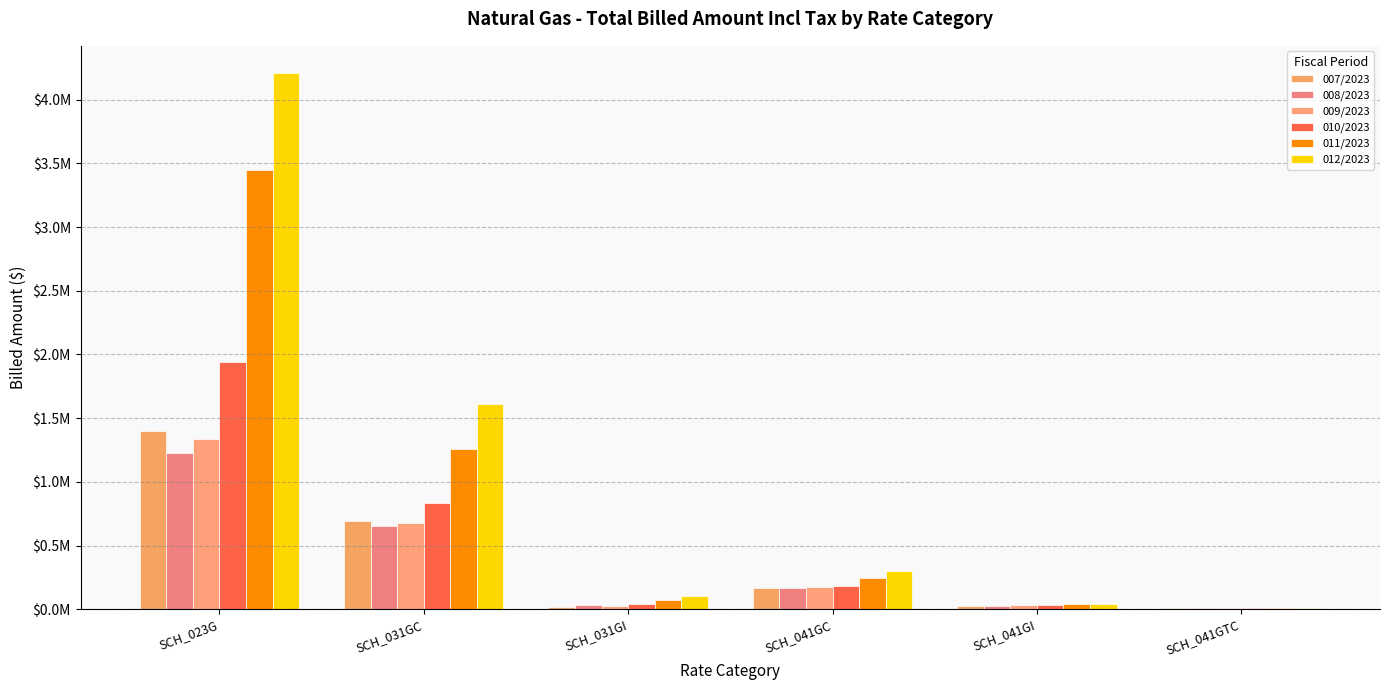

What is the label of the 3rd bar from the right?

SCH_041GC